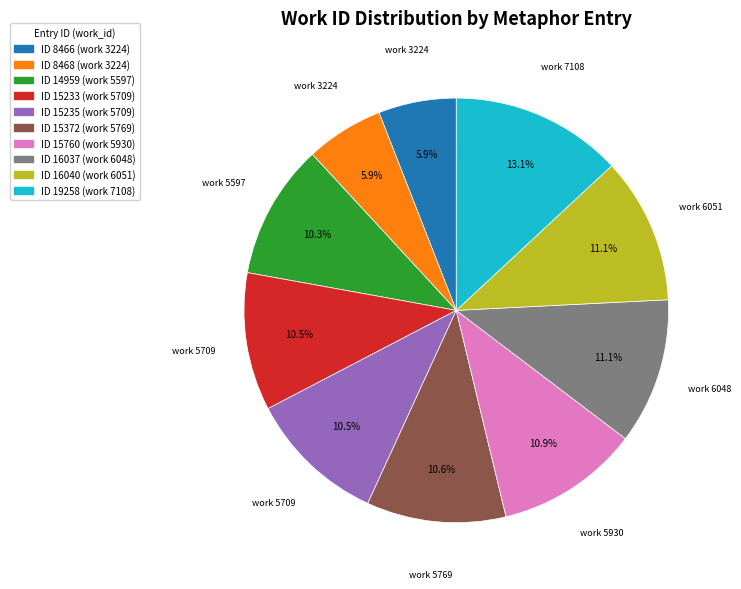

Is there any slice that represents more than half of the pie?

No